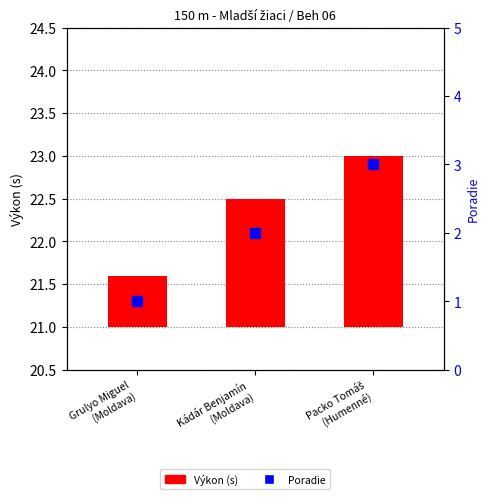

At which label does Poradie first exceed 2?

Packo Tomáš
(Humenné)